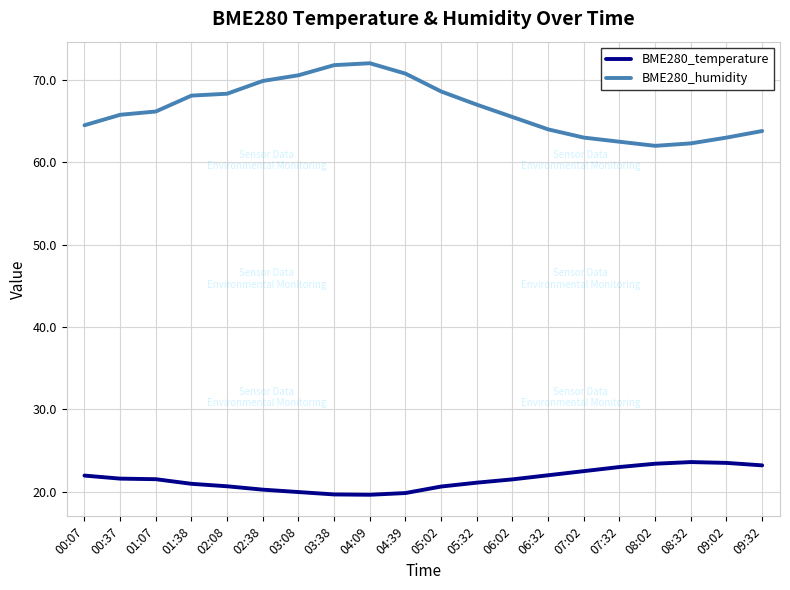

Is it true that BME280_temperature equals 23.4 at 08:02?

True